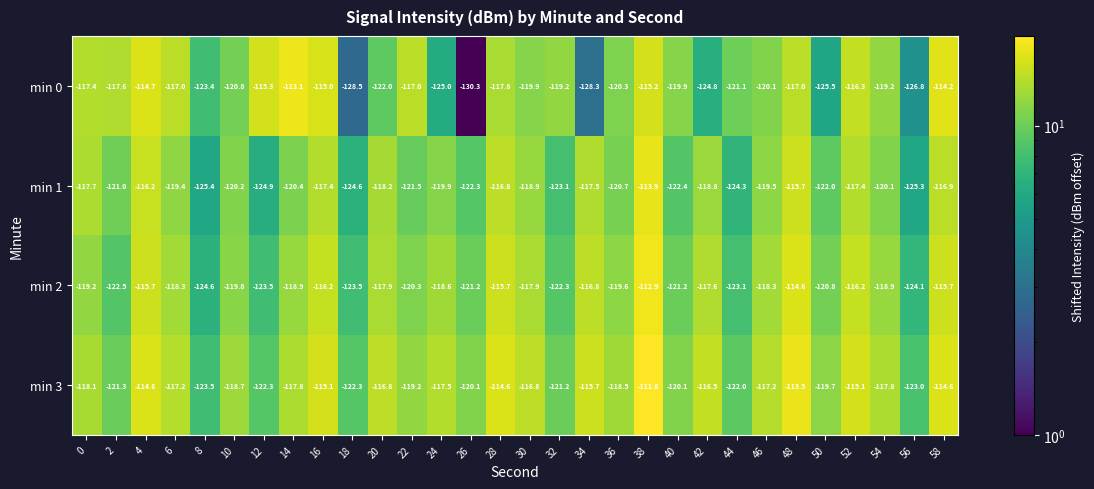

What is the difference between the min 0 values at 24 and 44?

3.9